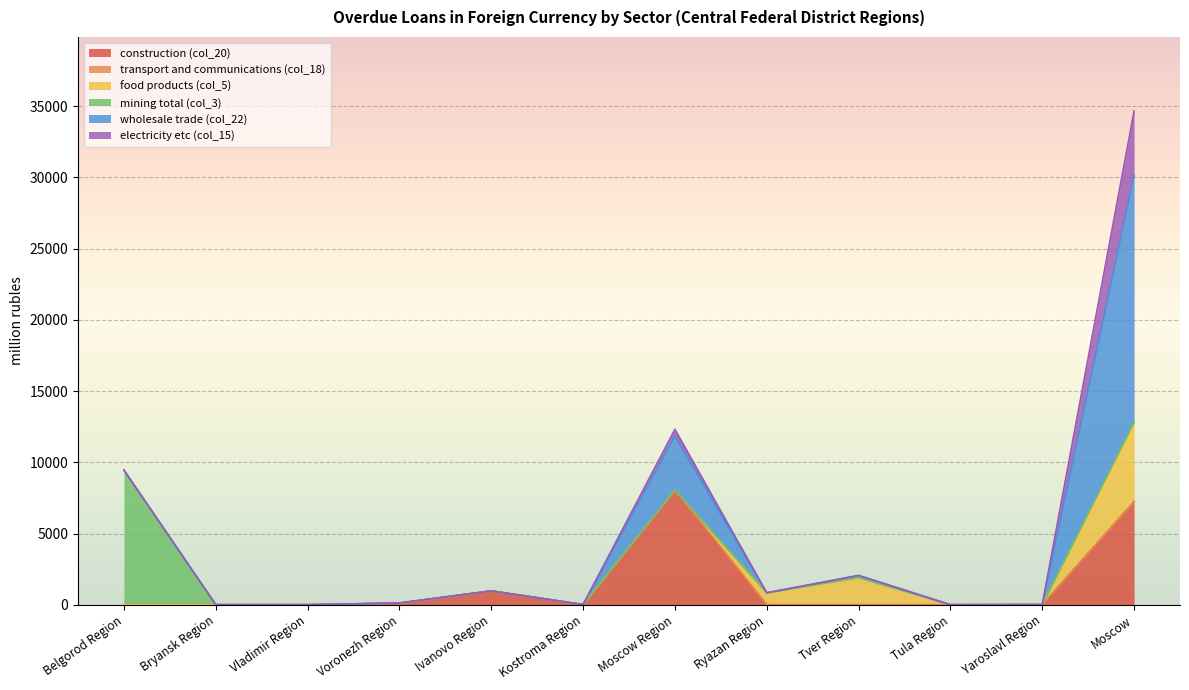

What is the label of the 4th point from the right?

Tver Region